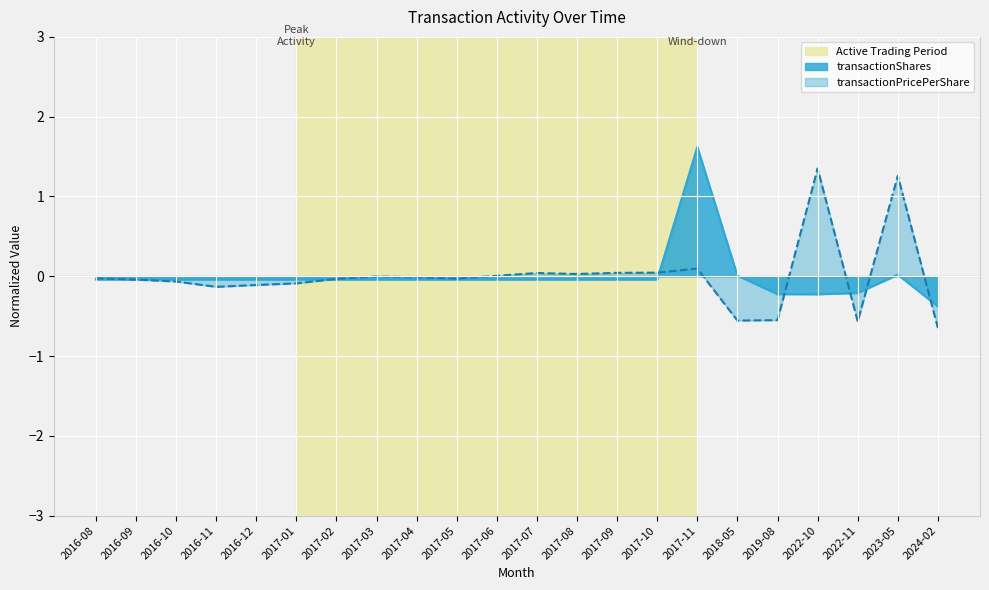

What position from the left is 2017-07?

12